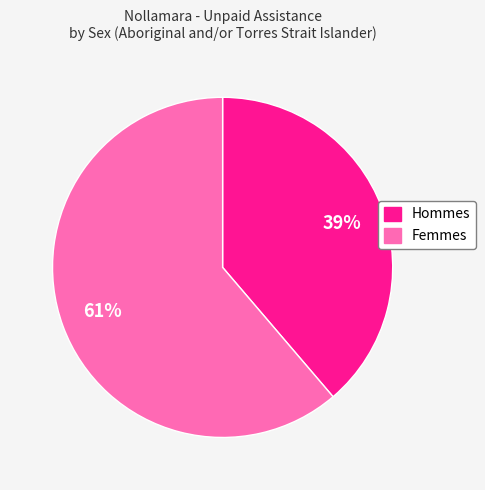

To the nearest percent, what is the average slice percentage?

50%